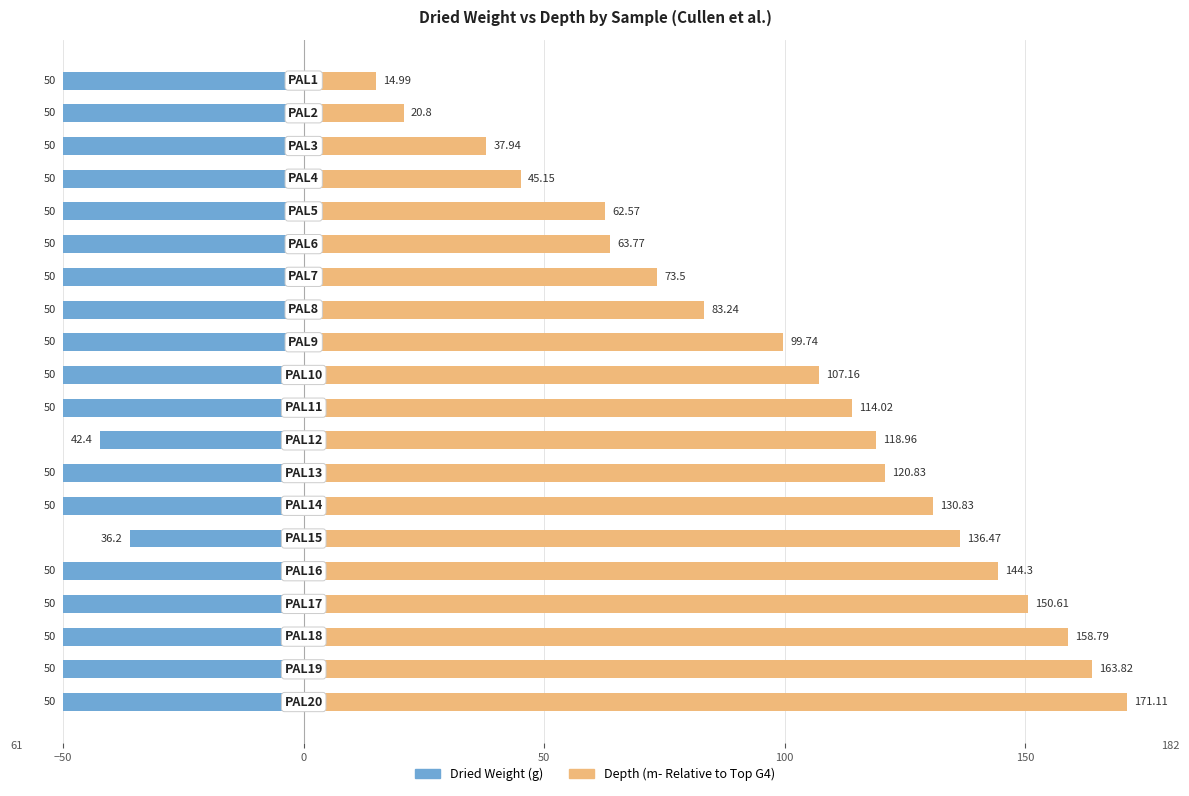

Reading left to right, list all the values displayed in this chart.

Dried Weight (g): -50.0	-50.0	-50.0	-50.0	-50.0	-36.2	-50.0	-50.0	-42.4	-50.0	-50.0	-50.0	-50.0	-50.0	-50.0	-50.0	-50.0	-50.0	-50.0	-50.0
Depth (m- Relative to Top G4): 171.1	163.8	158.8	150.6	144.3	136.5	130.8	120.8	119.0	114.0	107.2	99.7	83.2	73.5	63.8	62.6	45.1	37.9	20.8	15.0